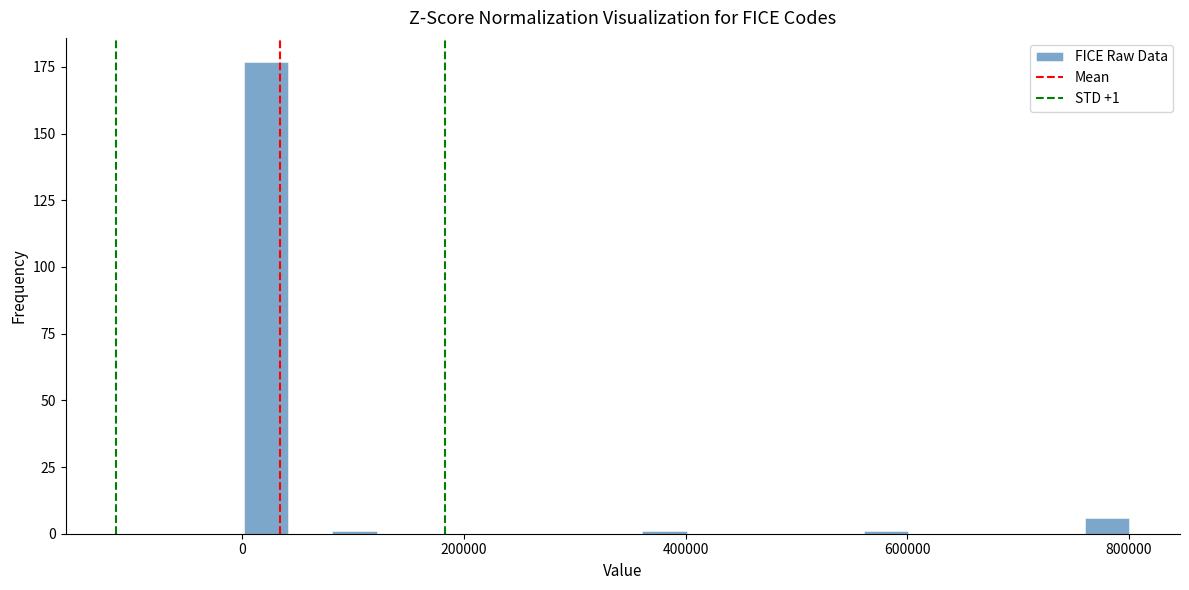

Read against the x-axis, roughly where is the centre of the tallest bar?

20000